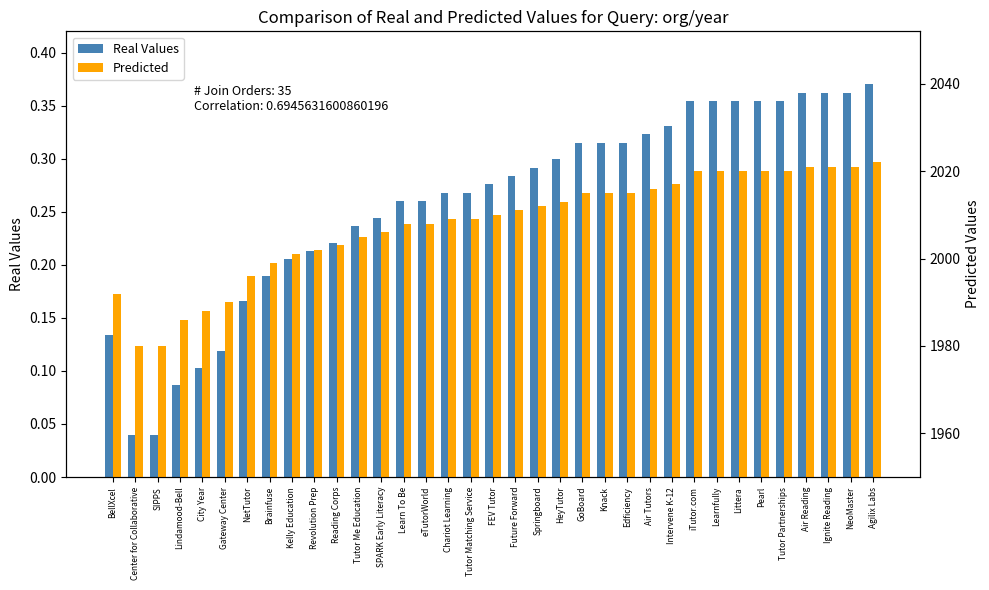

How many groups of bars are there?

35